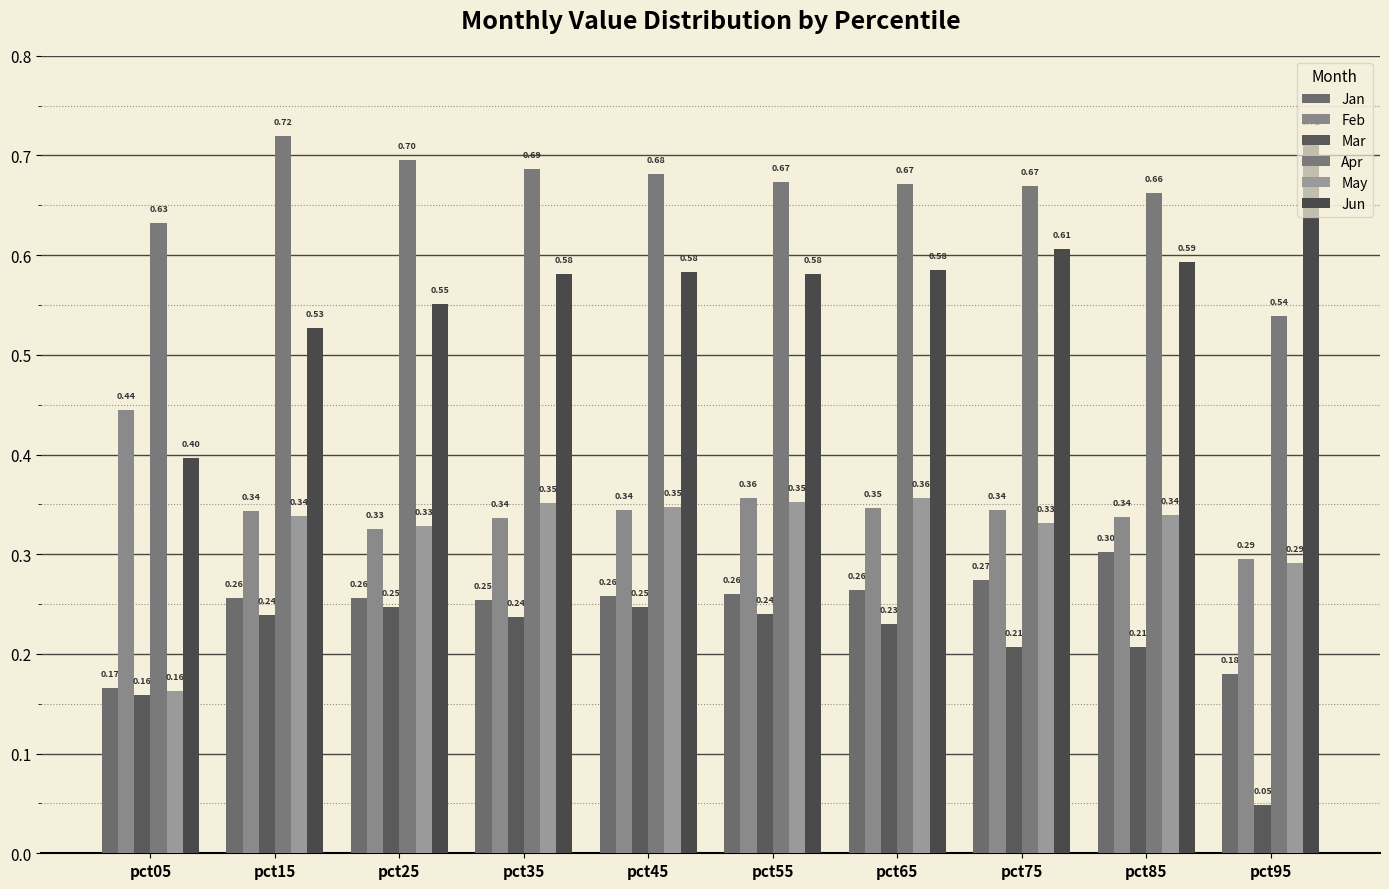

Which series has the largest total across all categories?

Apr